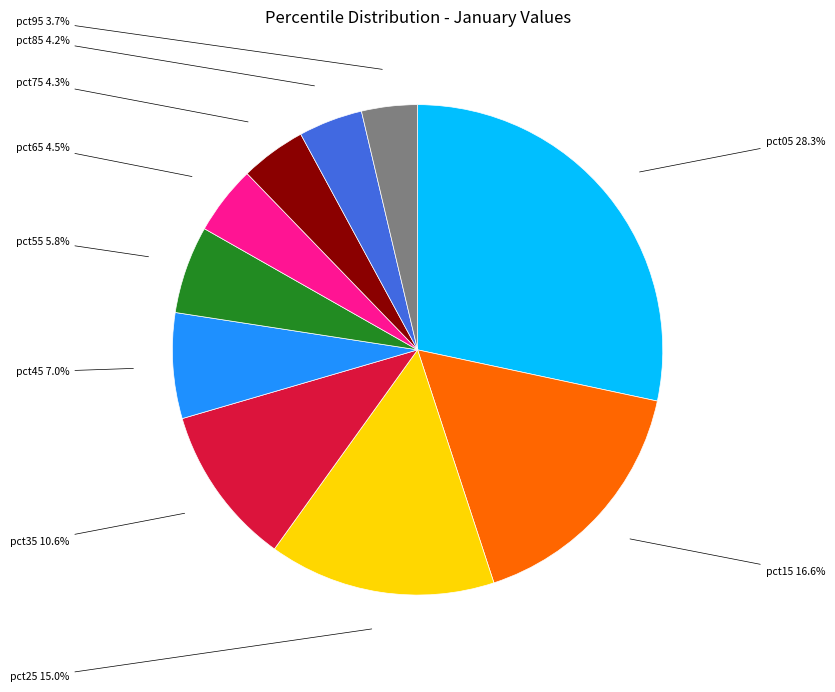

Which has a higher value, pct05 or pct35?

pct05